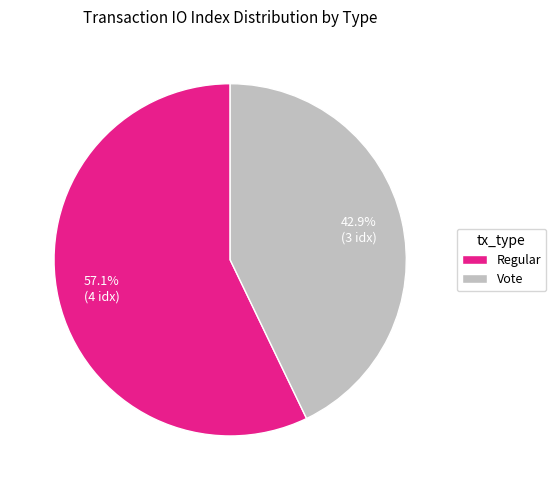

What is the ratio of the value at Regular to the value at Vote?

1.3